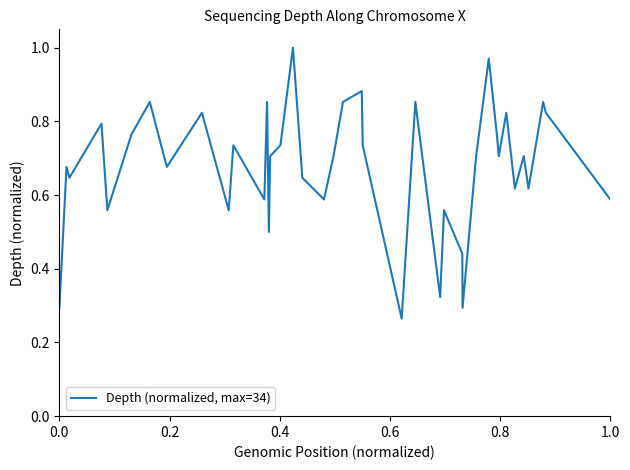

Reading right to left, what are all the values shown in this chart?

0.6	0.8	0.9	0.6	0.7	0.6	0.8	0.7	0.8	1.0	0.7	0.3	0.4	0.6	0.3	0.9	0.3	0.7	0.9	0.9	0.7	0.6	0.6	1.0	0.7	0.7	0.5	0.9	0.6	0.7	0.6	0.8	0.7	0.9	0.8	0.6	0.8	0.6	0.7	0.3